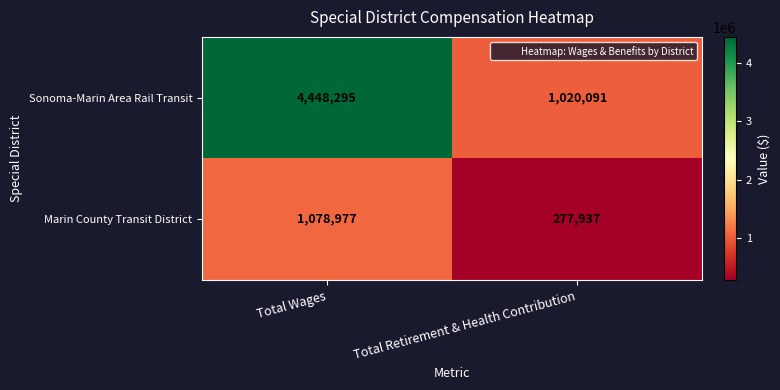

True or false: Marin County Transit District has a value of 1078977 at Total Wages.

True